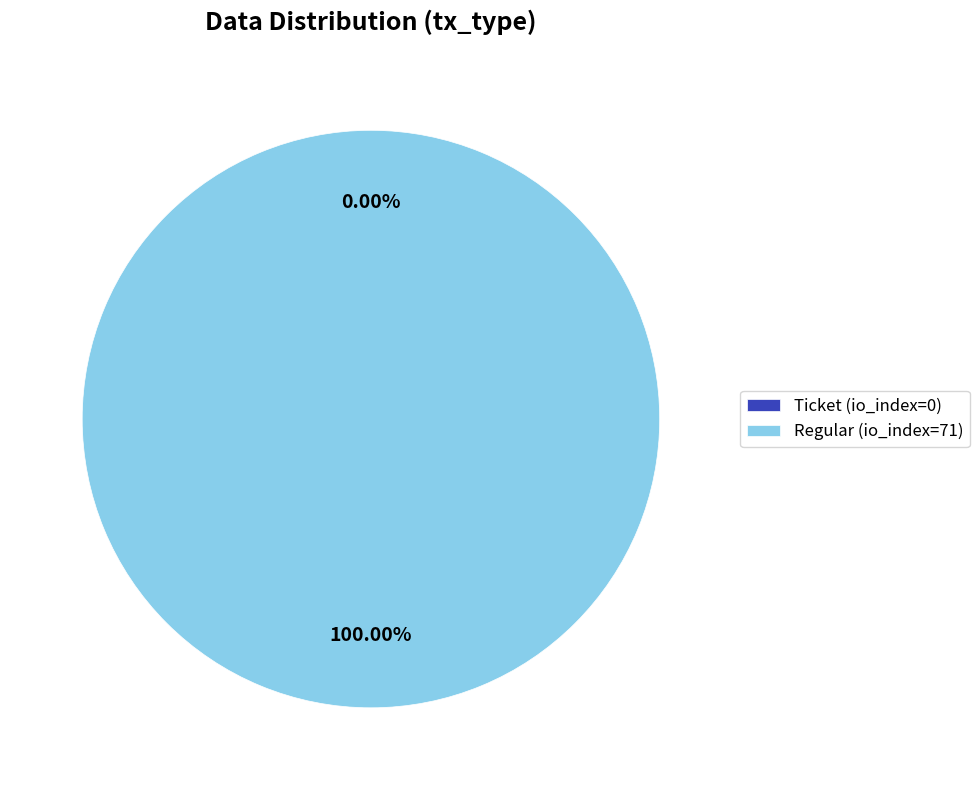

How many slices are in this pie chart?

2